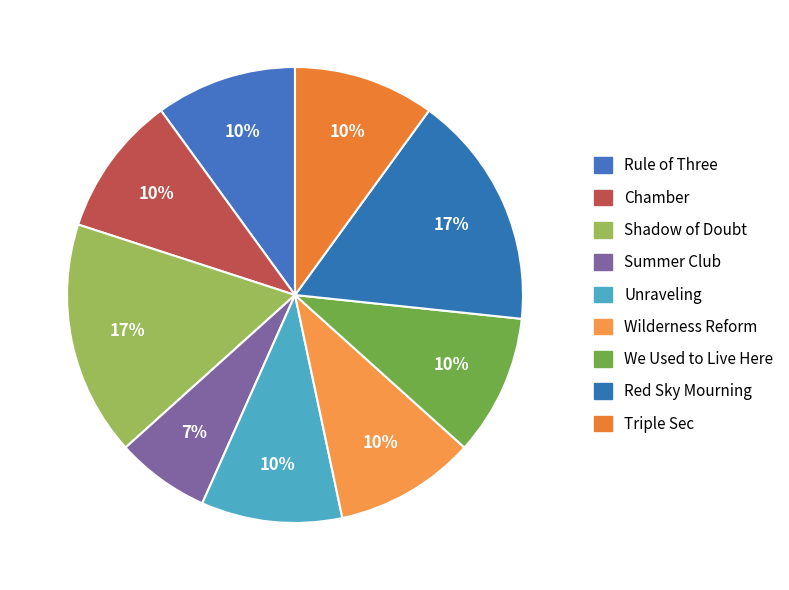

Count the number of slices in the pie.

9